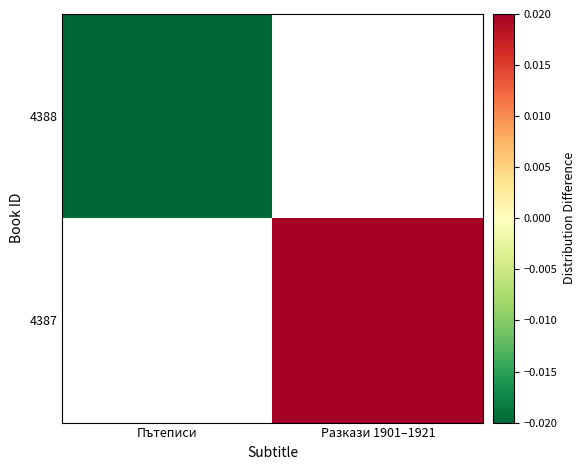

The value of 4388 at Пътеписи is -0.0. True or false?

False